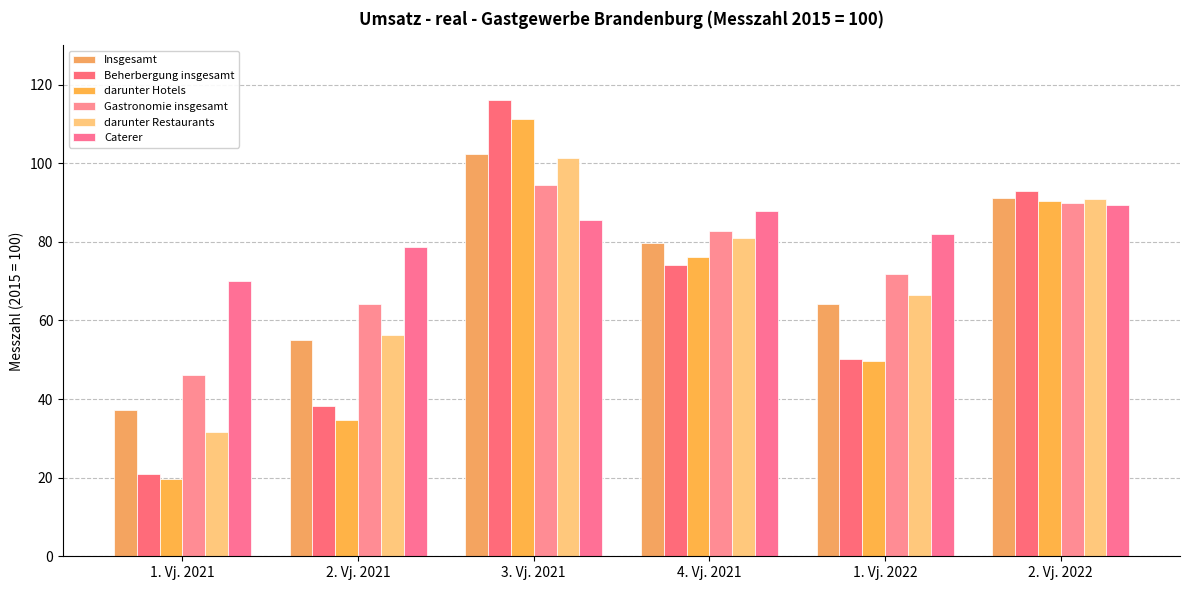

What is the sum of all Beherbergung insgesamt values?

392.5